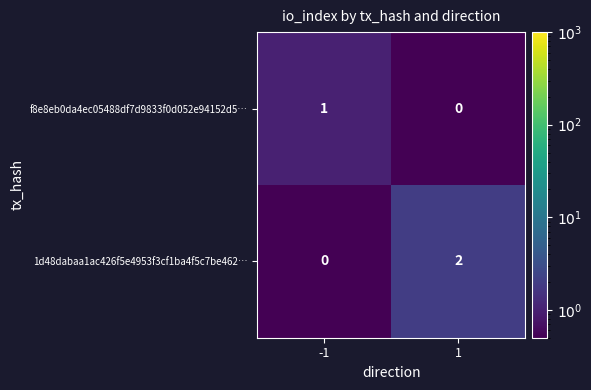

Reading left to right, transcribe all the data shown in this chart.

f8e8eb0da4ec05488df7d9833f0d052e94152d5…: 1	0
1d48dabaa1ac426f5e4953f3cf1ba4f5c7be462…: 0	2